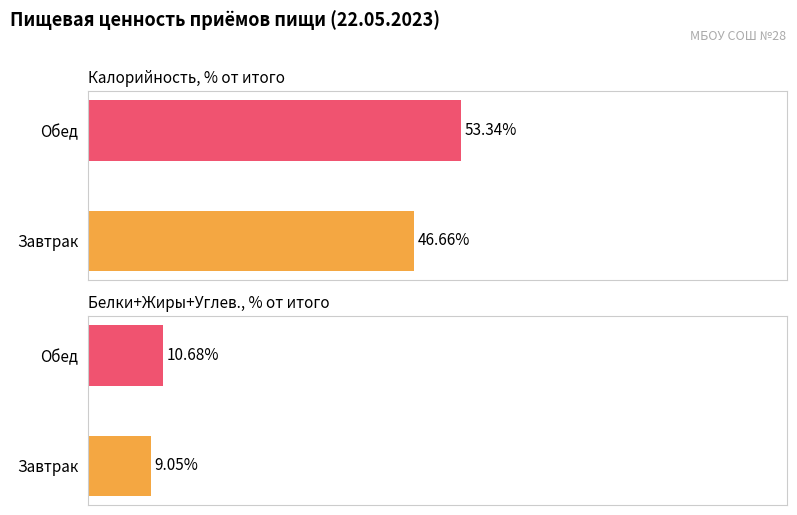

Is the value of Калорийность at Завтрак greater than the value of Жиры at Обед?

Yes